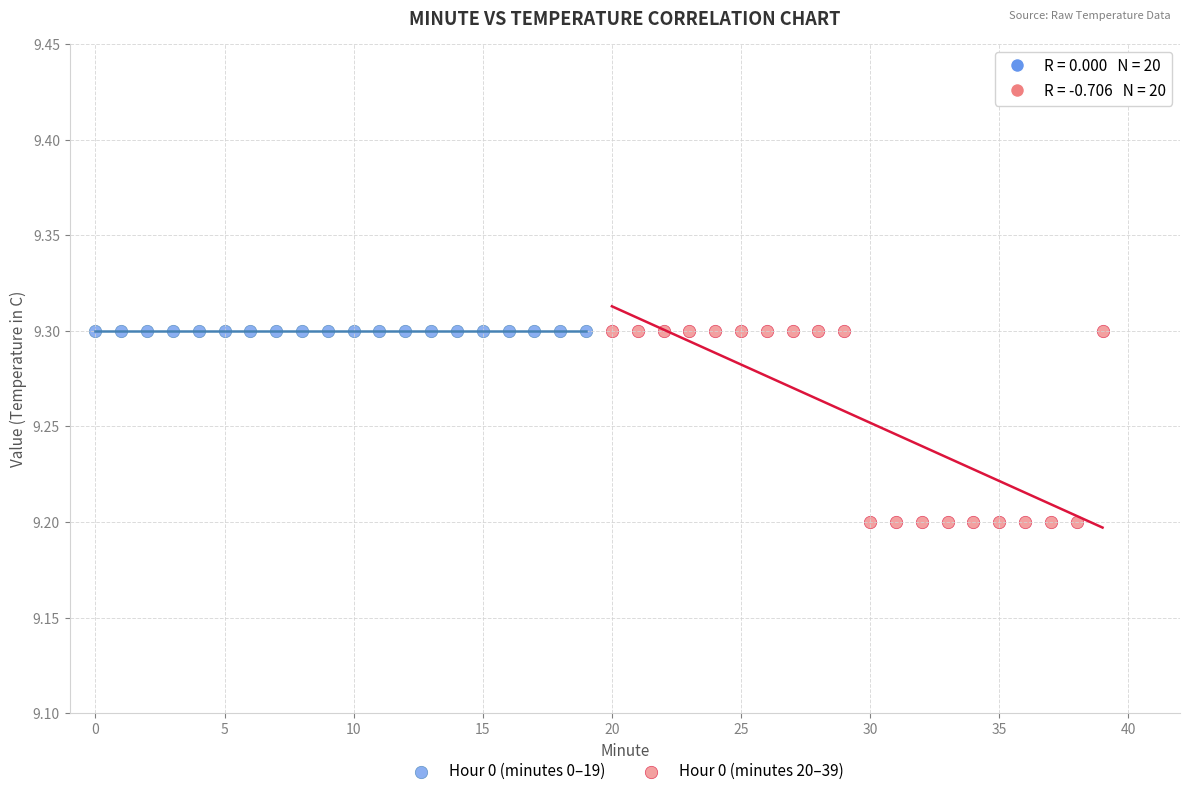

Which series contains the lowest Y value?

Hour 0 (minutes 20–39)